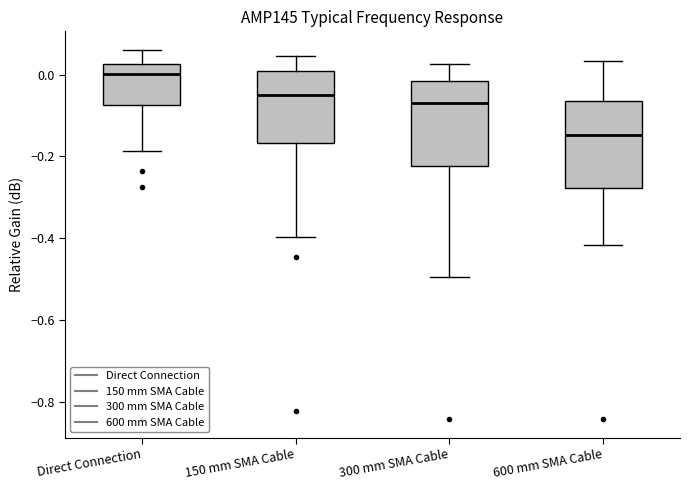

Which box has the lowest median line?

600 mm SMA Cable